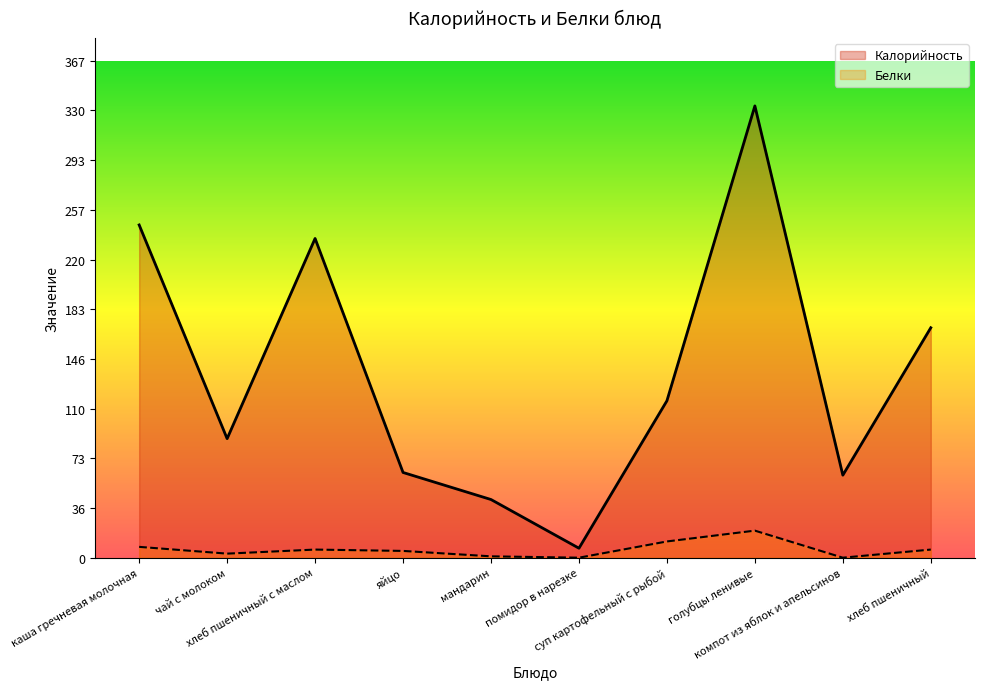

At which category does Белки reach its first local valley?

чай с молоком